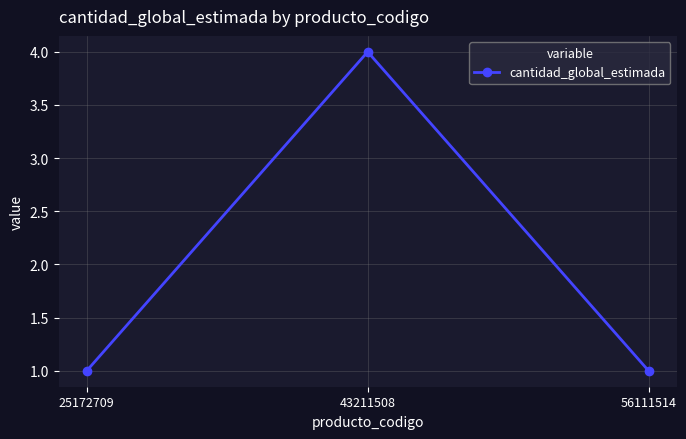

What is the sum of the values at 25172709 and 43211508?

5